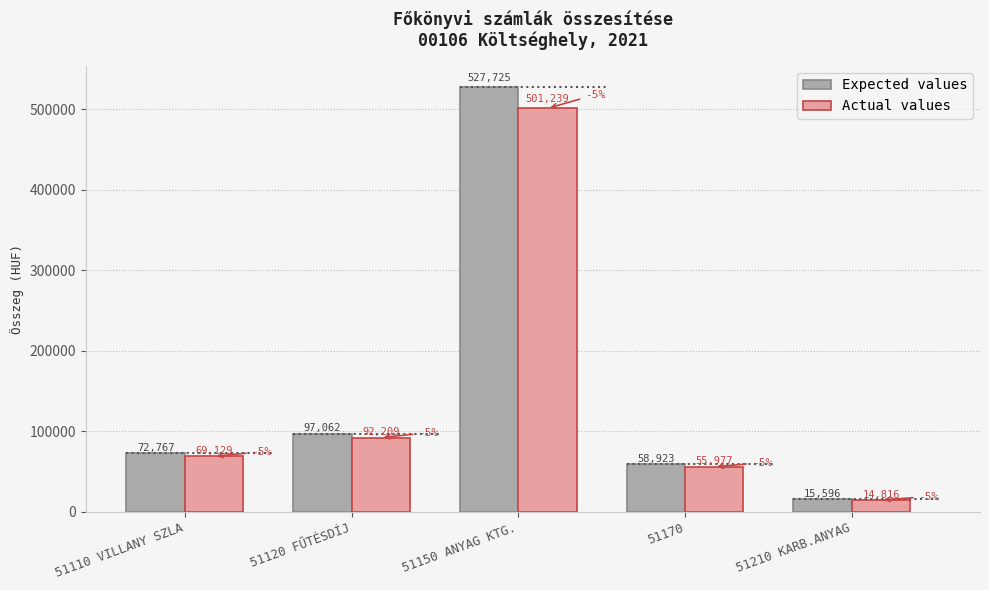

What is the spread (max minus min) of values at 51170?

2946